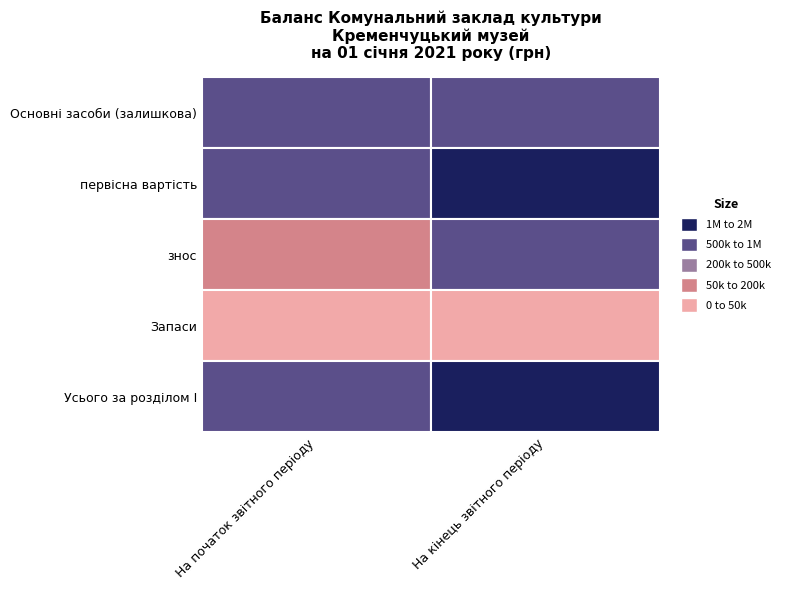

Reading left to right, what are all the values shown in this chart?

Основні засоби (залишкова): На початок звітного періоду=769226	На кінець звітного періоду=982208
первісна вартість: На початок звітного періоду=935783	На кінець звітного періоду=1832091
знос: На початок звітного періоду=166557	На кінець звітного періоду=849883
Запаси: На початок звітного періоду=18330	На кінець звітного періоду=19725
Усього за розділом І: На початок звітного періоду=787556	На кінець звітного періоду=1001933